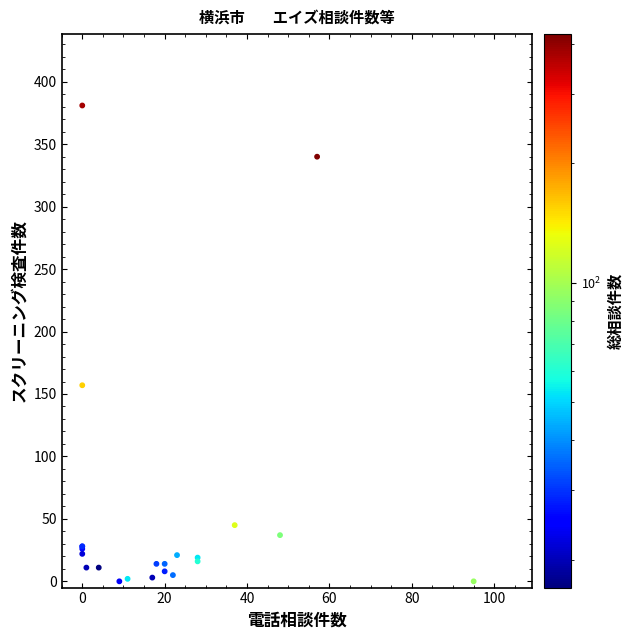

What Y value in the scatter plot is closest to 190?

157